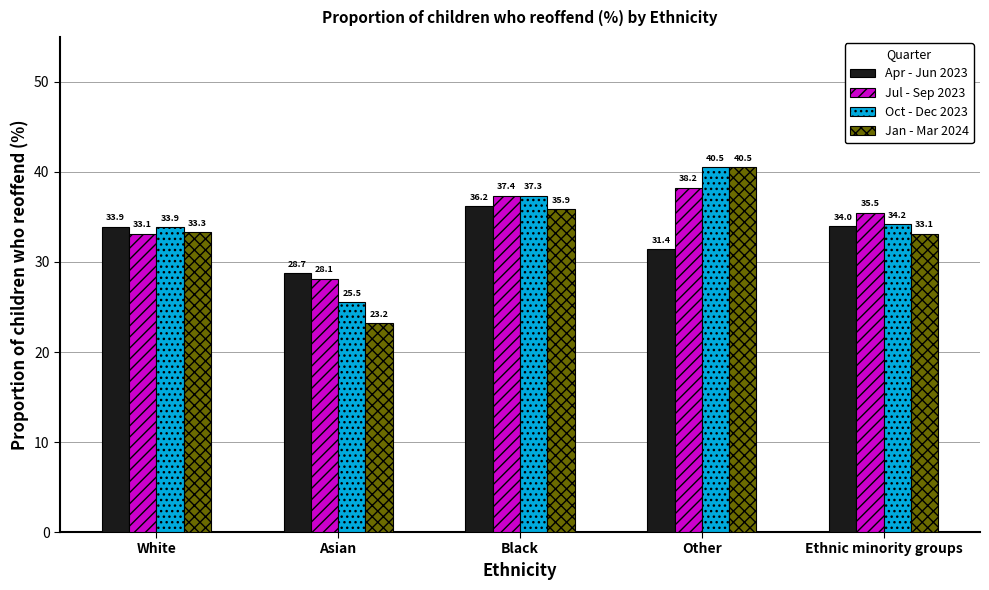

Reading left to right, transcribe all the data shown in this chart.

Apr - Jun 2023: 33.9	28.7	36.2	31.4	34.0
Jul - Sep 2023: 33.1	28.1	37.4	38.2	35.5
Oct - Dec 2023: 33.9	25.5	37.3	40.5	34.2
Jan - Mar 2024: 33.3	23.2	35.9	40.5	33.1